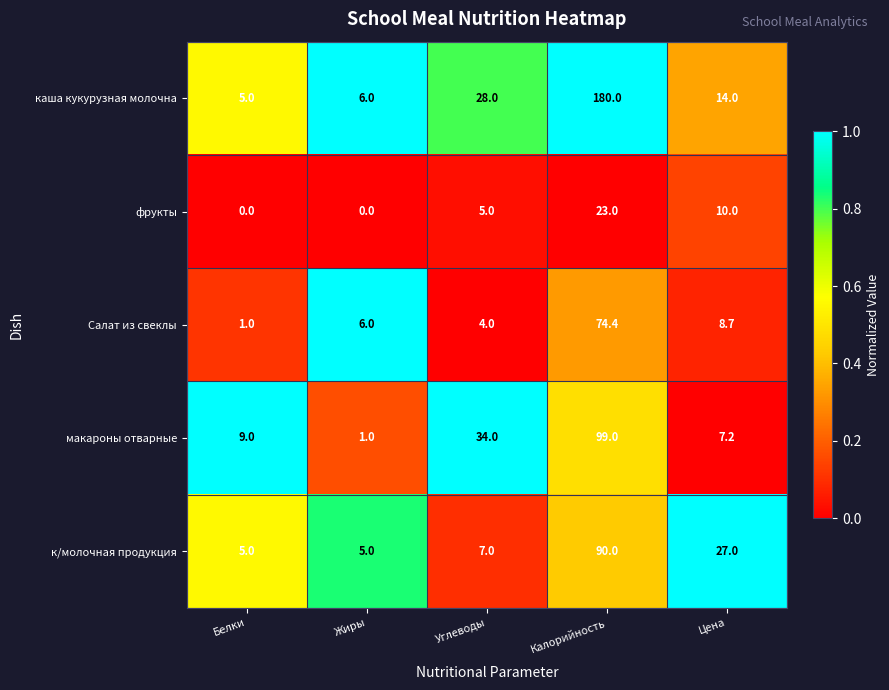

Is the value of макароны отварные at Цена greater than the value of Салат из свеклы at Цена?

No